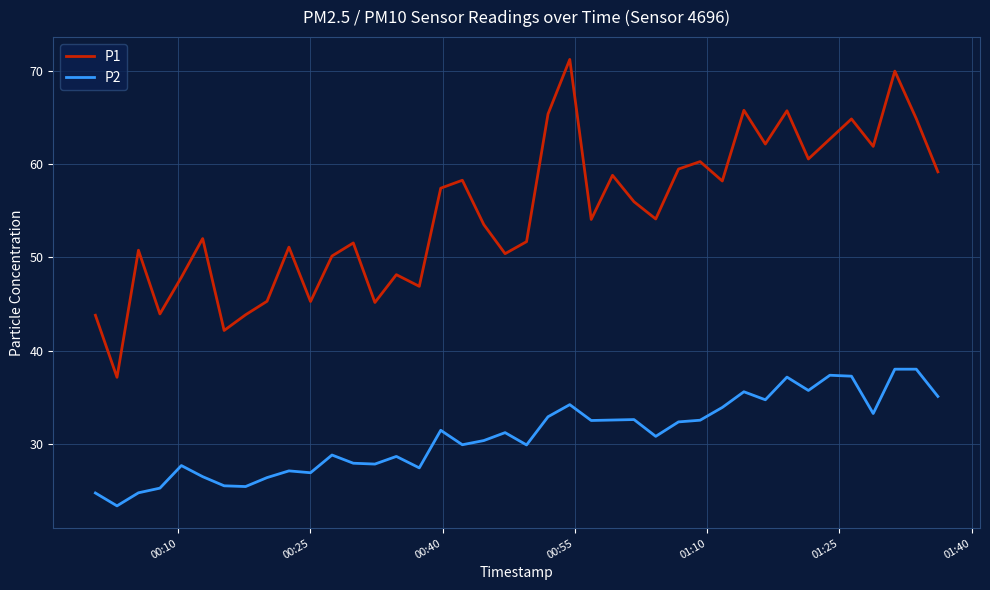

Rank the series by their average value, from lowest to highest.

P2, P1